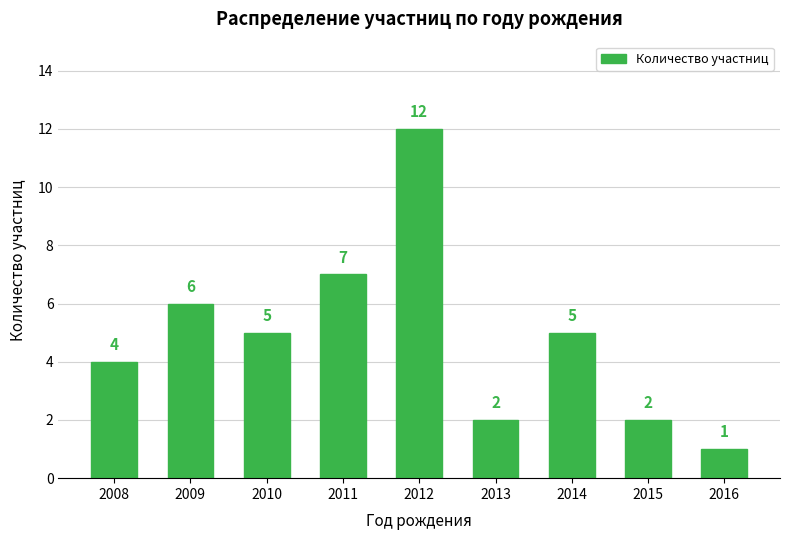

Reading left to right, extract all data points from this chart.

2008=4	2009=6	2010=5	2011=7	2012=12	2013=2	2014=5	2015=2	2016=1